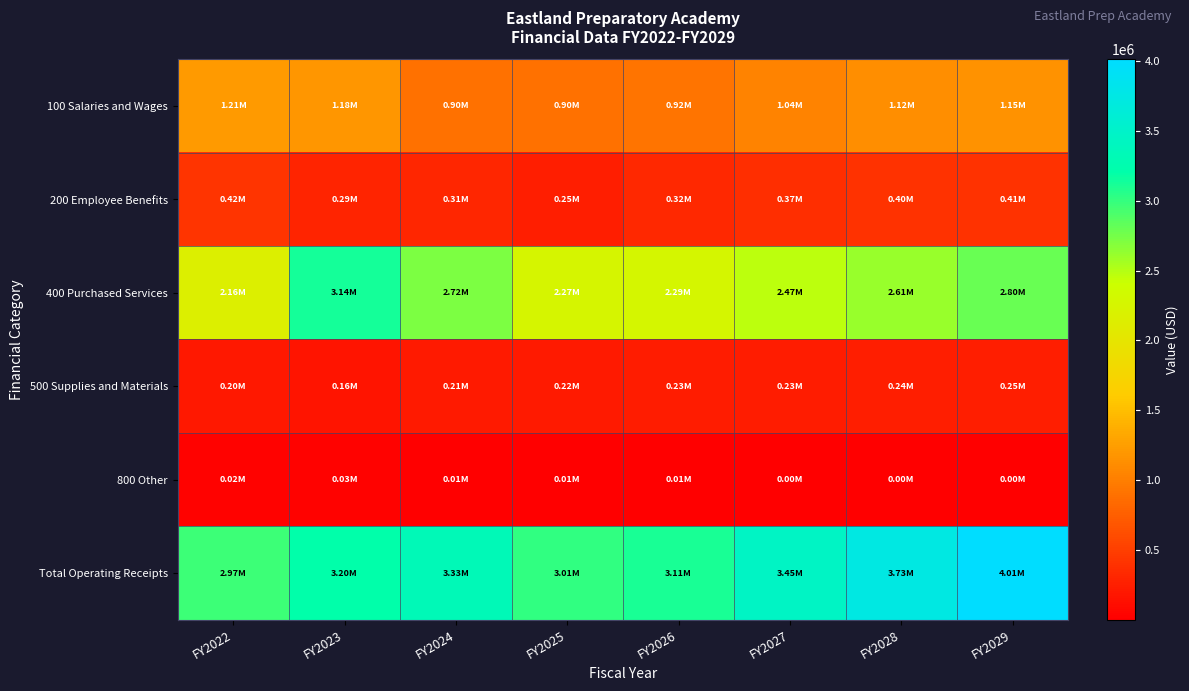

Reading left to right, list all the values displayed in this chart.

100 Salaries and Wages: FY2022=1212786.3	FY2023=1180044.3	FY2024=896796.4	FY2025=900506.1	FY2026=915755.2	FY2027=1038523.4	FY2028=1120281.7	FY2029=1154552.1
200 Employee Benefits: FY2022=417788.7	FY2023=285740.7	FY2024=309353.1	FY2025=248706.9	FY2026=323112.7	FY2027=366485.4	FY2028=395468.8	FY2029=407617.6
400 Purchased Services: FY2022=2156620.0	FY2023=3135208.0	FY2024=2716467.5	FY2025=2269106.9	FY2026=2285816.5	FY2027=2472569.5	FY2028=2607734.1	FY2029=2801431.9
500 Supplies and Materials: FY2022=200243.4	FY2023=164334.8	FY2024=212811.7	FY2025=219057.8	FY2026=225629.5	FY2027=232398.4	FY2028=239370.3	FY2029=246551.4
800 Other: FY2022=17975.6	FY2023=29964.2	FY2024=11512.4	FY2025=7564.8	FY2026=5001.4	FY2027=3337.6	FY2028=2258.8	FY2029=1560.3
Total Operating Receipts: FY2022=2973476.0	FY2023=3199871.8	FY2024=3333685.6	FY2025=3014261.7	FY2026=3107397.5	FY2027=3454332.5	FY2028=3733403.1	FY2029=4012664.8